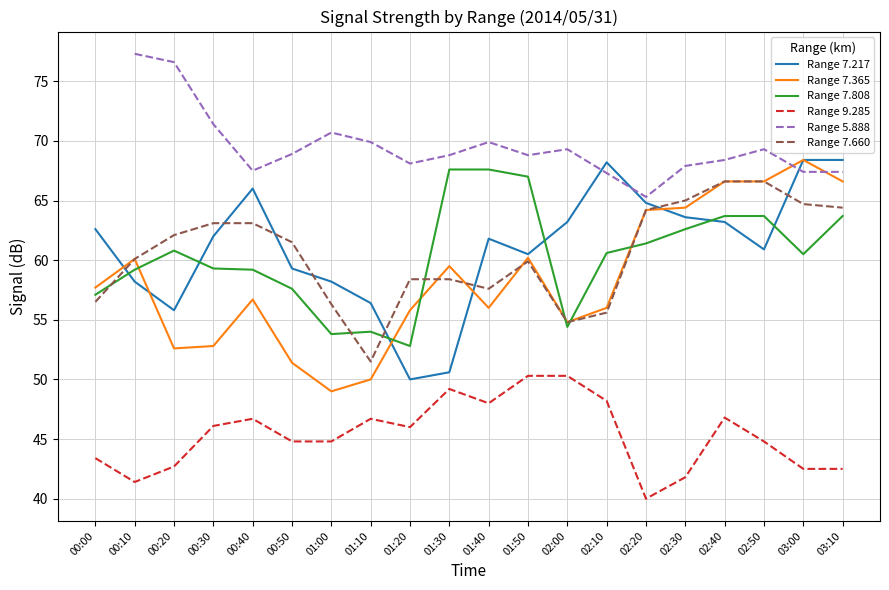

How many interior local valleys does the Range 7.808 series have?

4